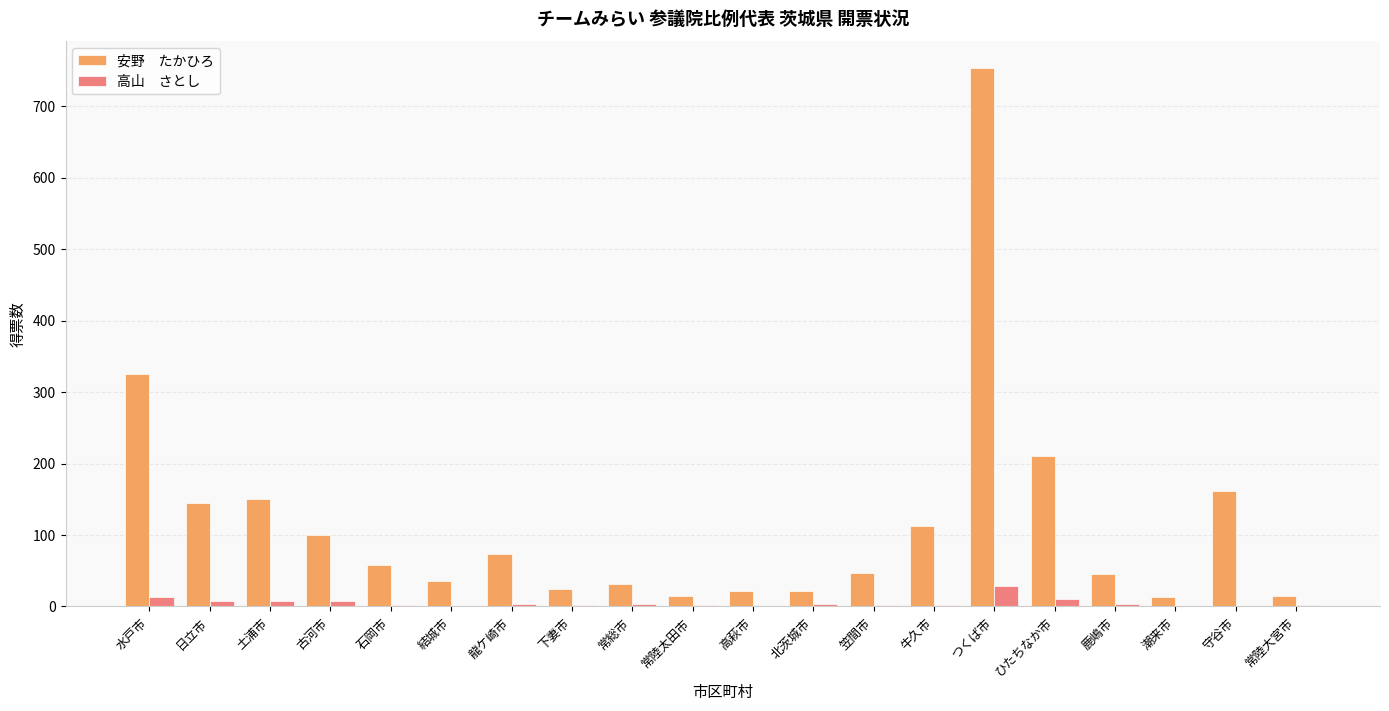

Which category has the highest value across all series?

つくば市